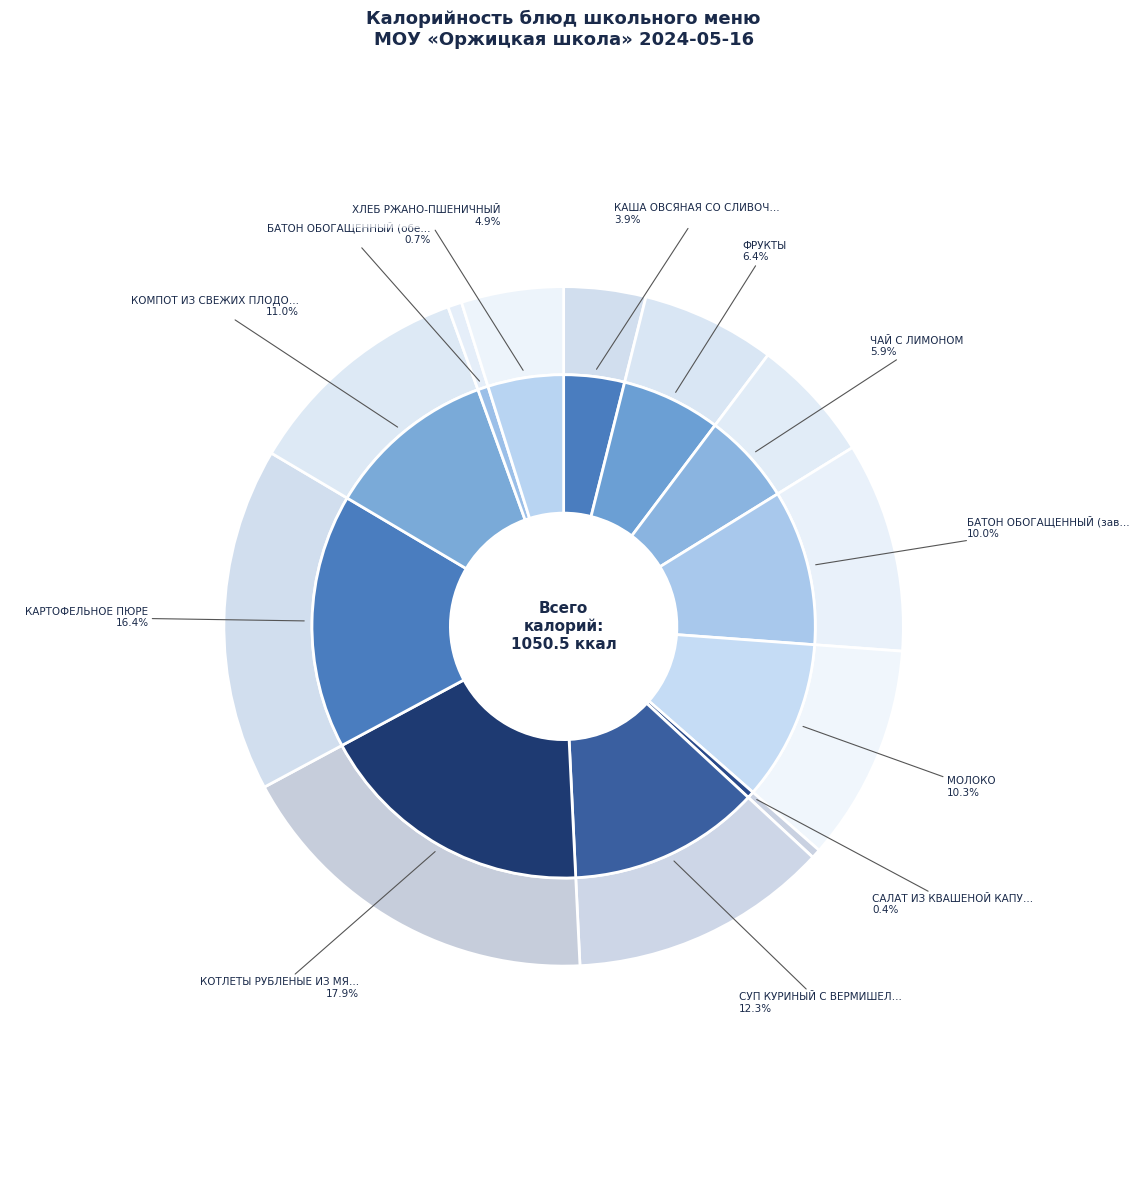

To the nearest percent, what percentage of the pie is КОМПОТ ИЗ СВЕЖИХ ПЛОДОВ?

11%